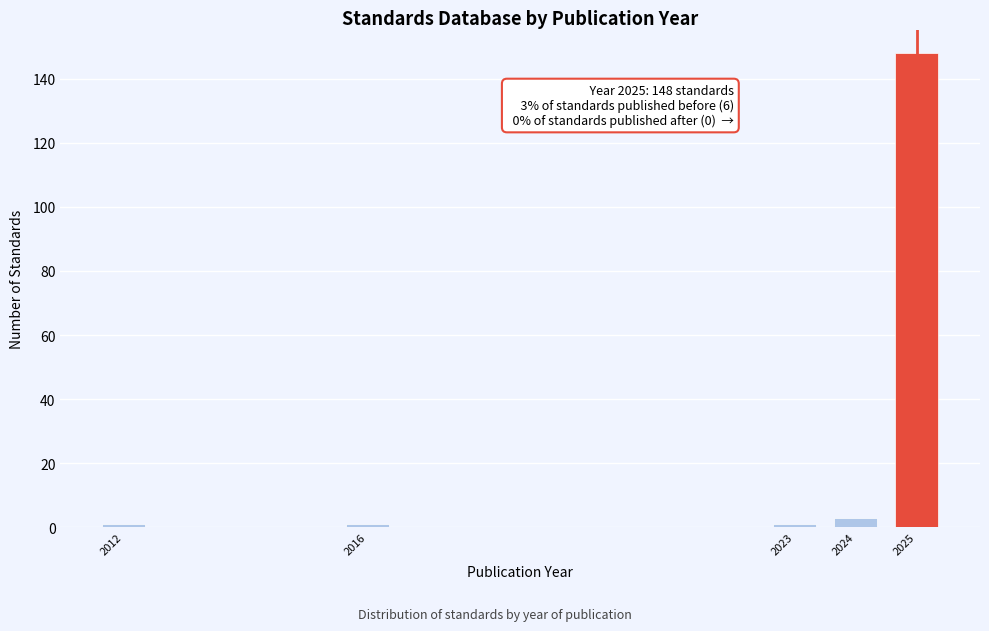

Reading left to right, extract all data points from this chart.

1	1	1	3	148